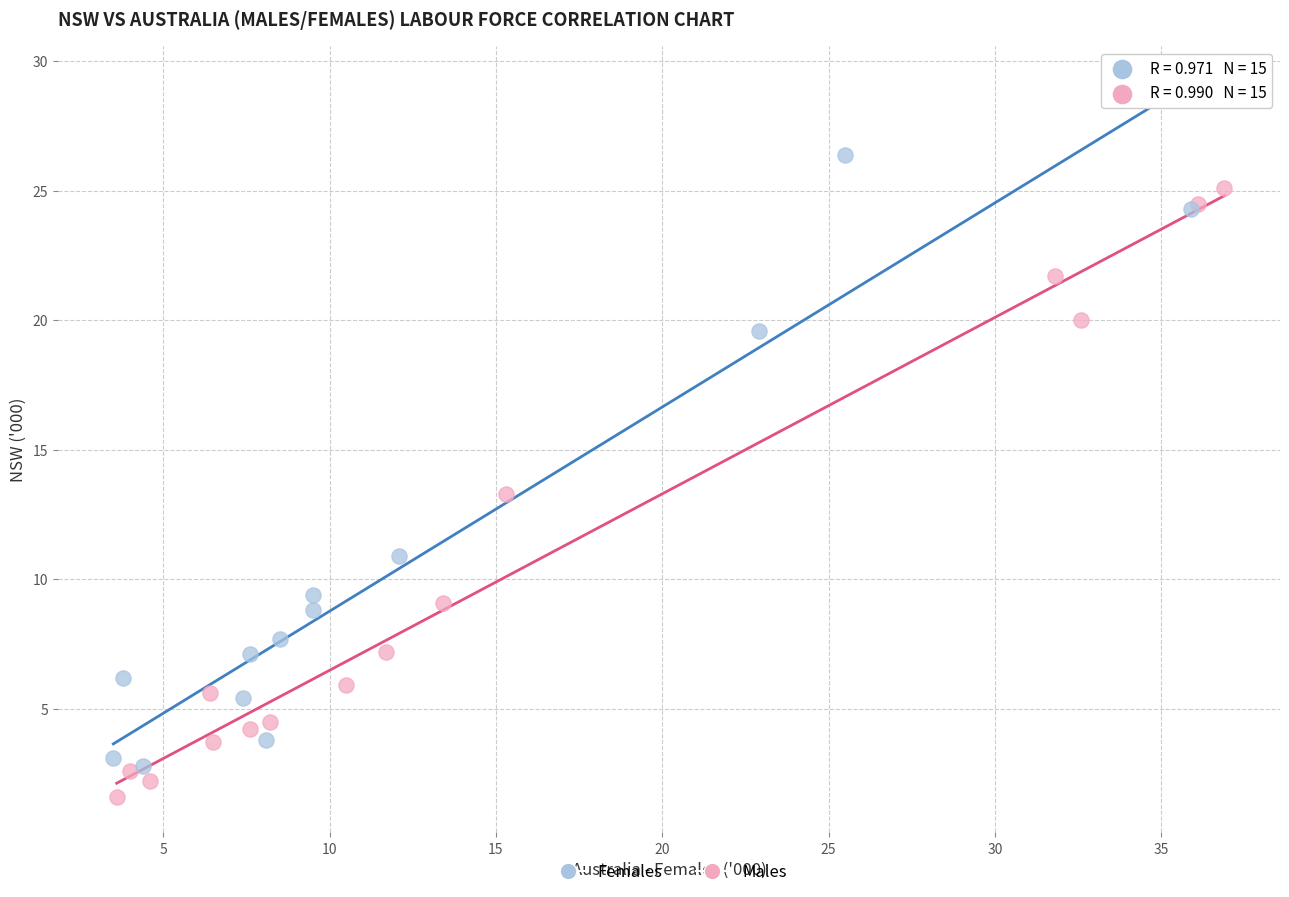

Which series reaches the maximum Y coordinate?

Females